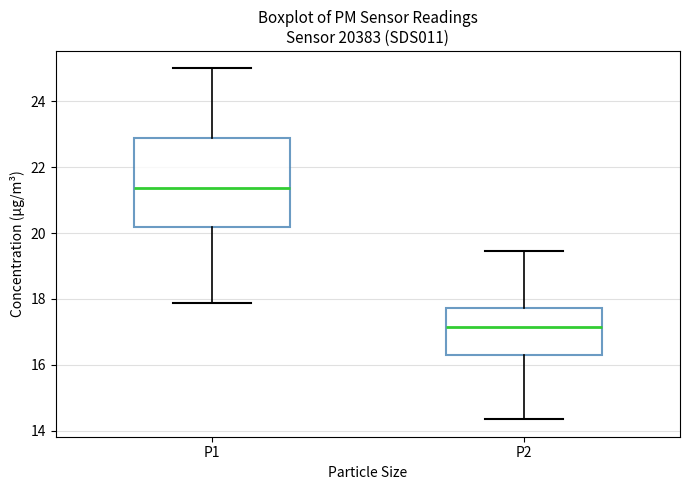

Reading left to right, read every box against the y-axis: the position of its median line, the range the box covers, and the ends of its whiskers. The values are not printed on the chart, so give them approximately, as read against the axis.

P1: median 21.4, box 20.2 to 22.8, whiskers 17.8 to 25.0
P2: median 17.2, box 16.2 to 17.8, whiskers 14.4 to 19.4